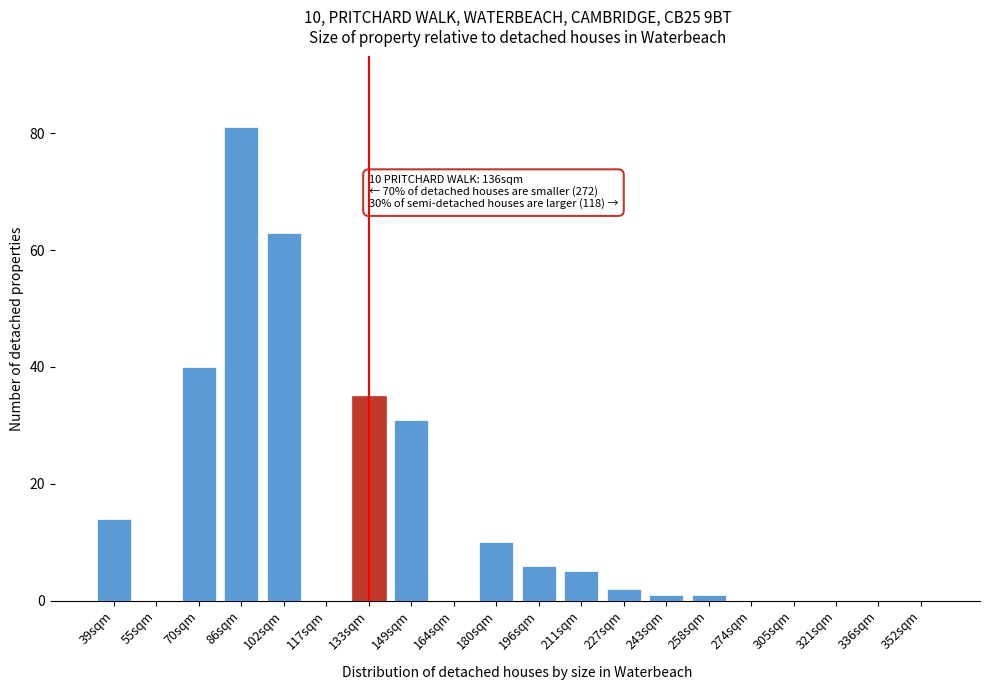

Reading left to right, what are all the values shown in this chart?

39sqm=14	55sqm=0	70sqm=40	86sqm=81	102sqm=63	117sqm=0	133sqm=35	149sqm=31	164sqm=0	180sqm=10	196sqm=6	211sqm=5	227sqm=2	243sqm=1	258sqm=1	274sqm=0	305sqm=0	321sqm=0	336sqm=0	352sqm=0